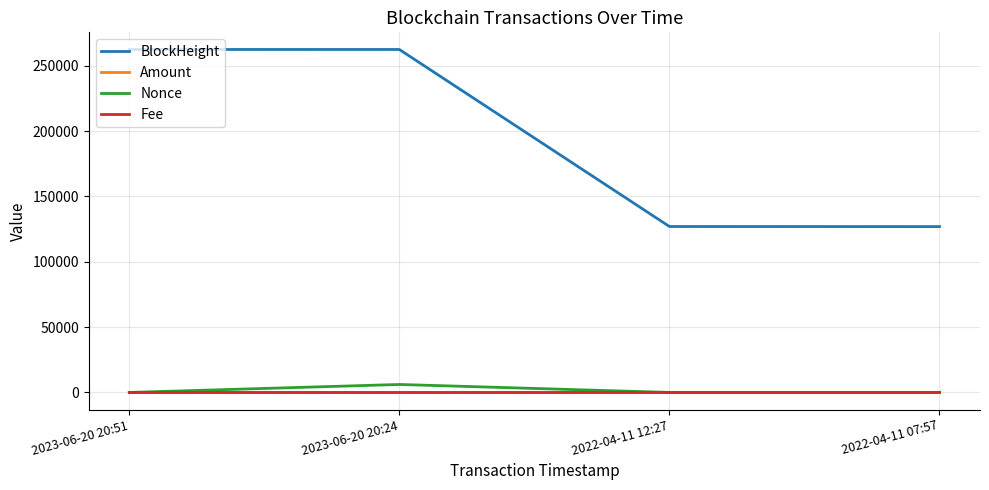

Is this an area chart (filled region under the line)?

No